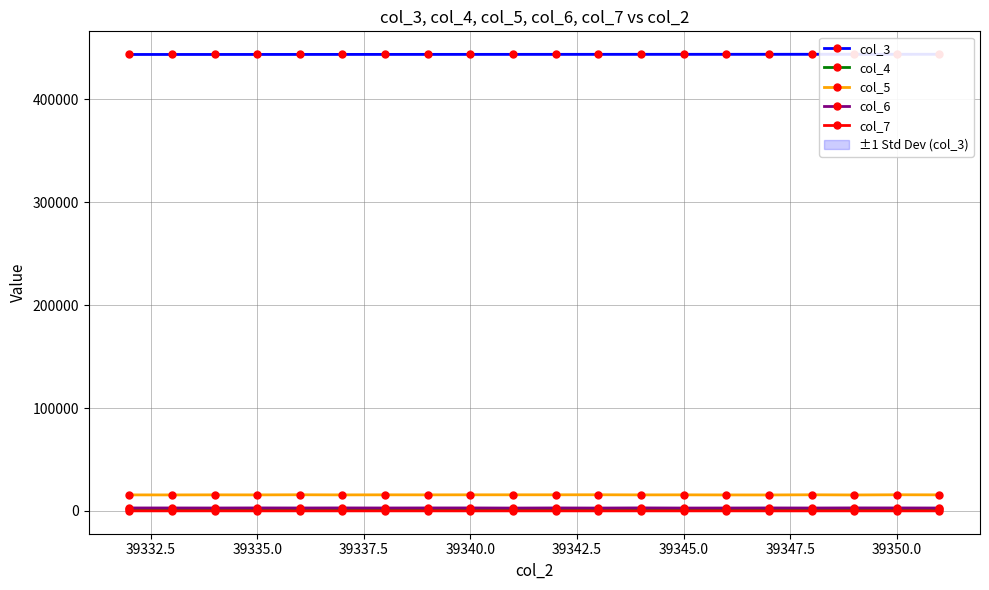

How many values in the col_4 series are below 1738?

10